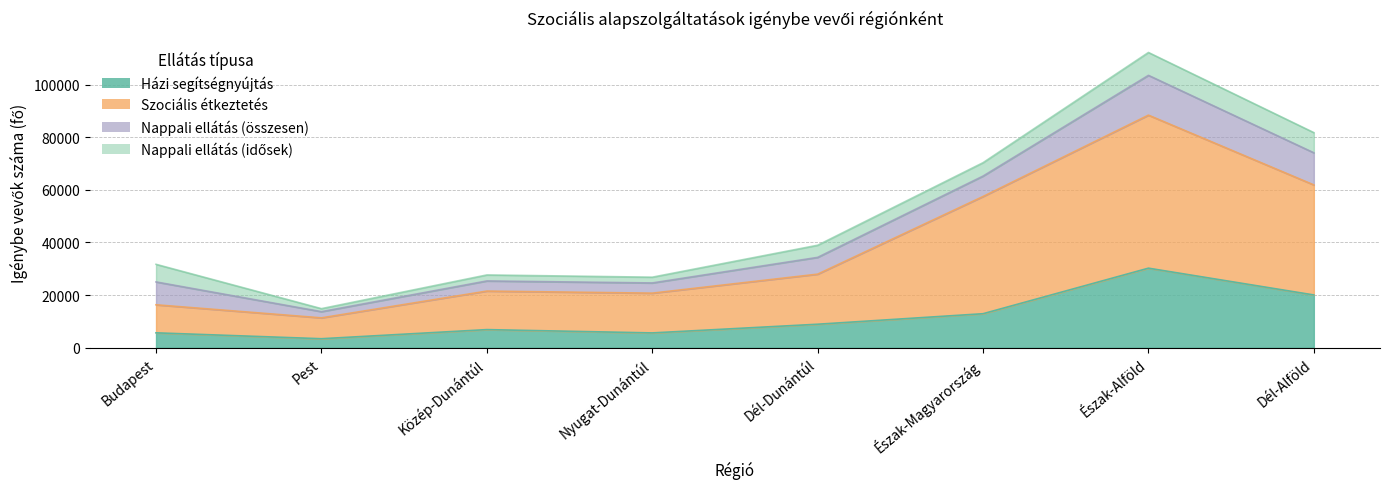

True or false: Szociális étkeztetés and Házi segítségnyújtás intersect in this chart.

False